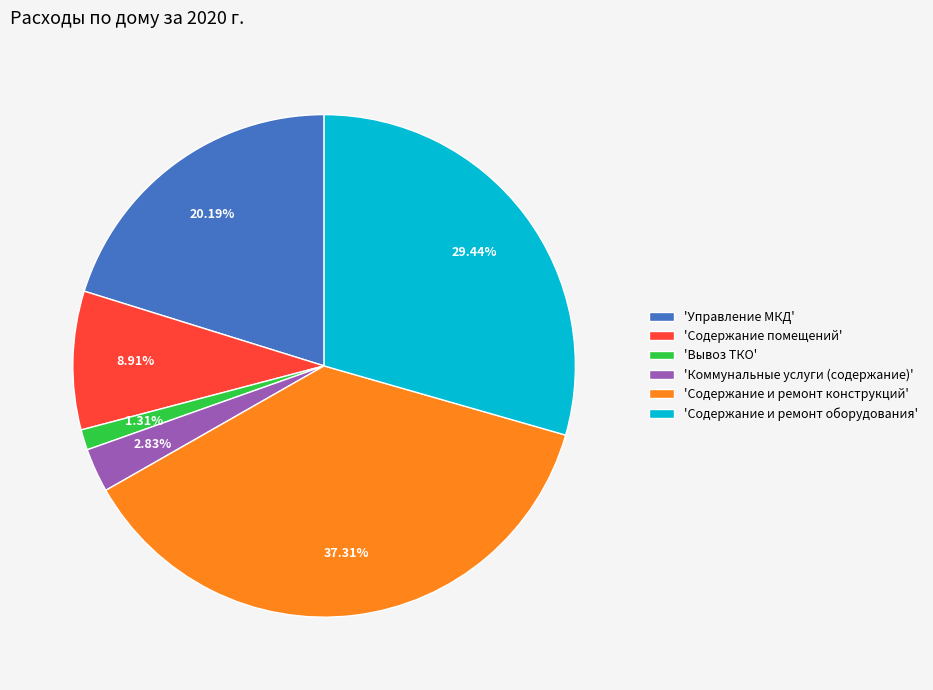

How many segments does this pie chart have?

6